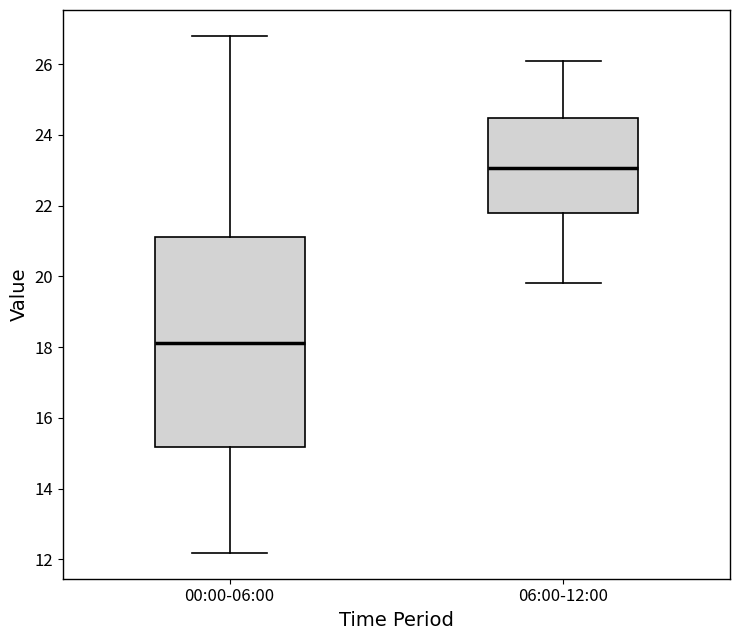

Where is the upper edge of the box for 00:00-06:00 on the y-axis? The values are not printed on the chart, so give them approximately, as read against the axis.

21.2